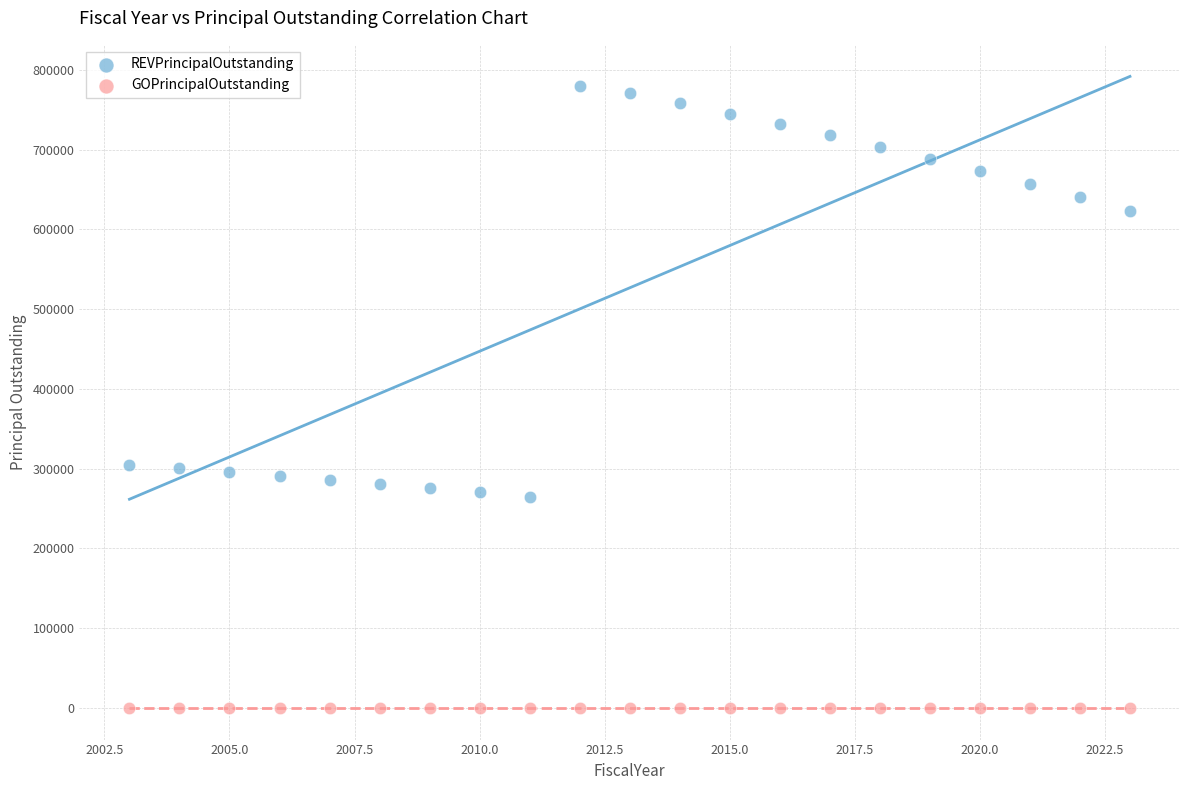

Which series reaches the minimum Y coordinate?

GOPrincipalOutstanding